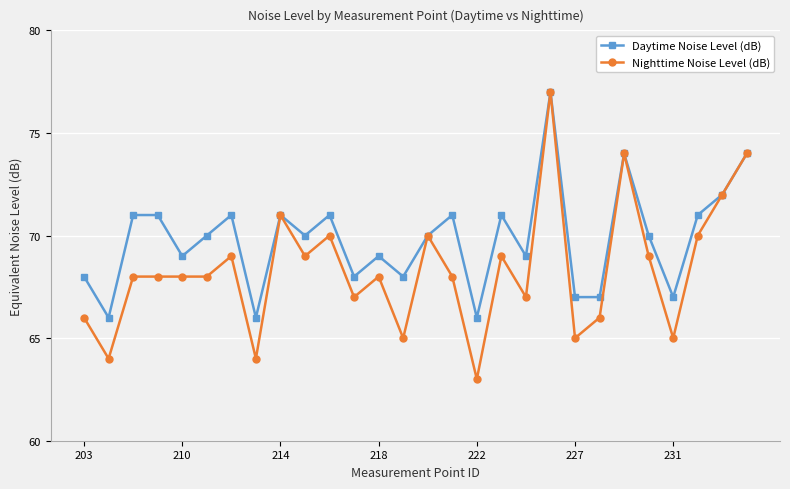

What is the difference between the second highest and second lowest values in the Nighttime Noise Level (dB) series?

10